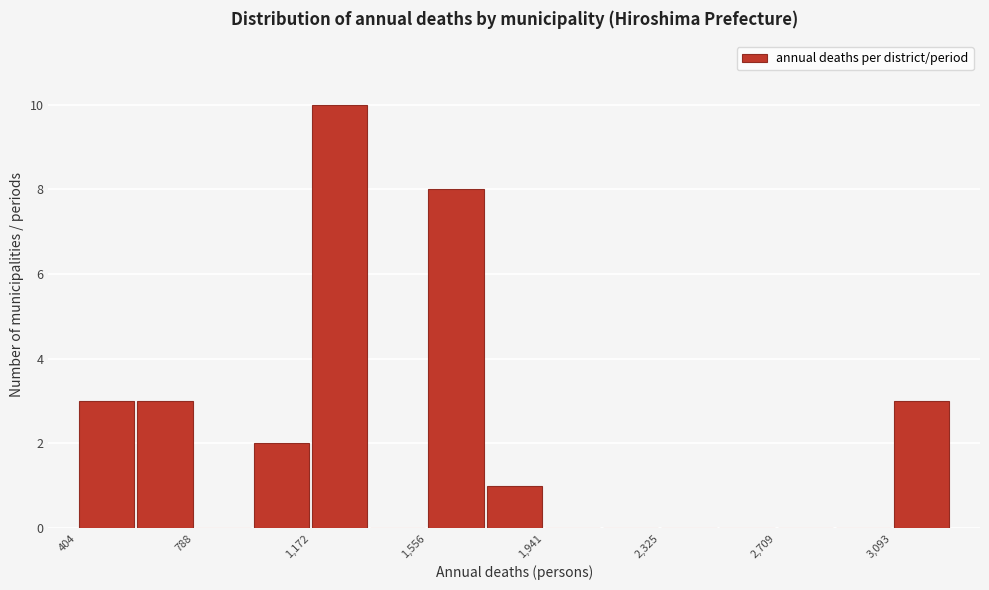

Read against the x-axis, roughly where is the centre of the tallest bar?

1250